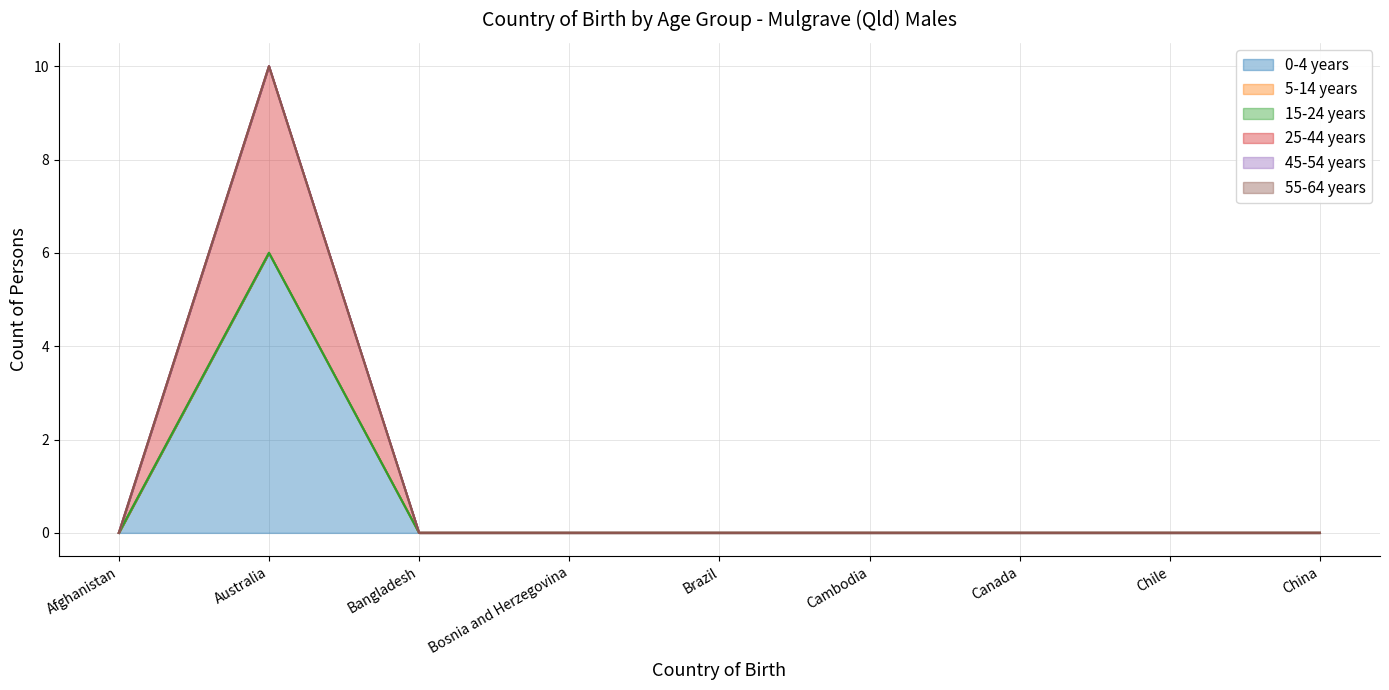

What position from the left is Cambodia?

6